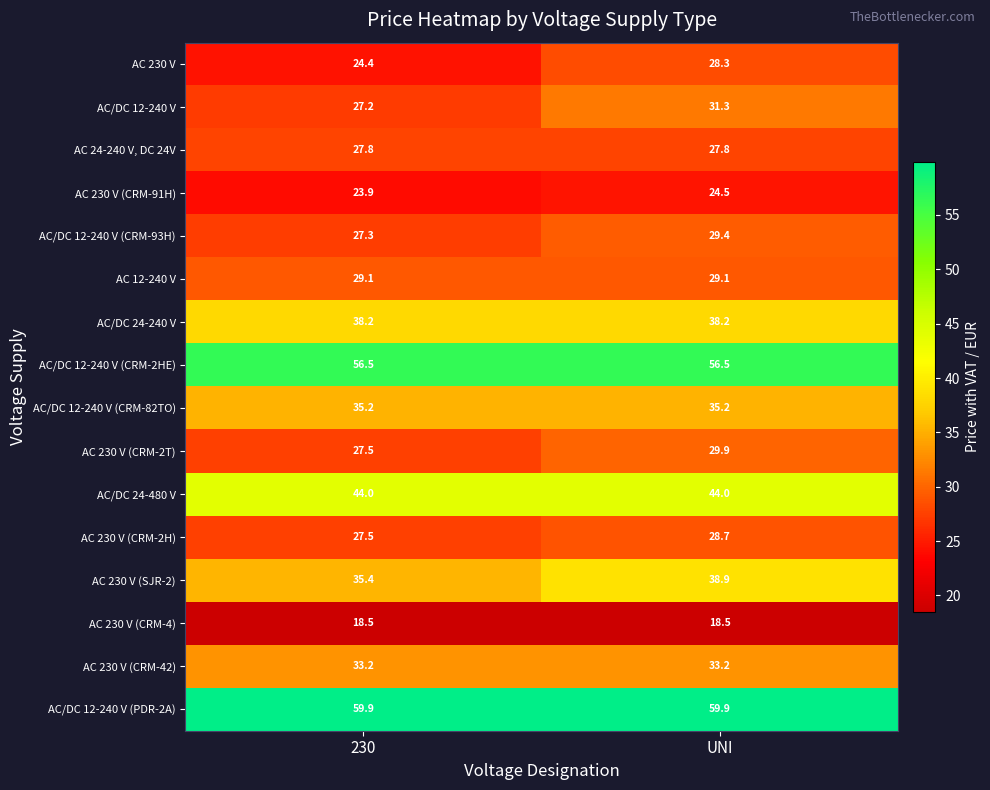

What value does the AC/DC 12-240 V (PDR-2A) series have at 230?

59.9